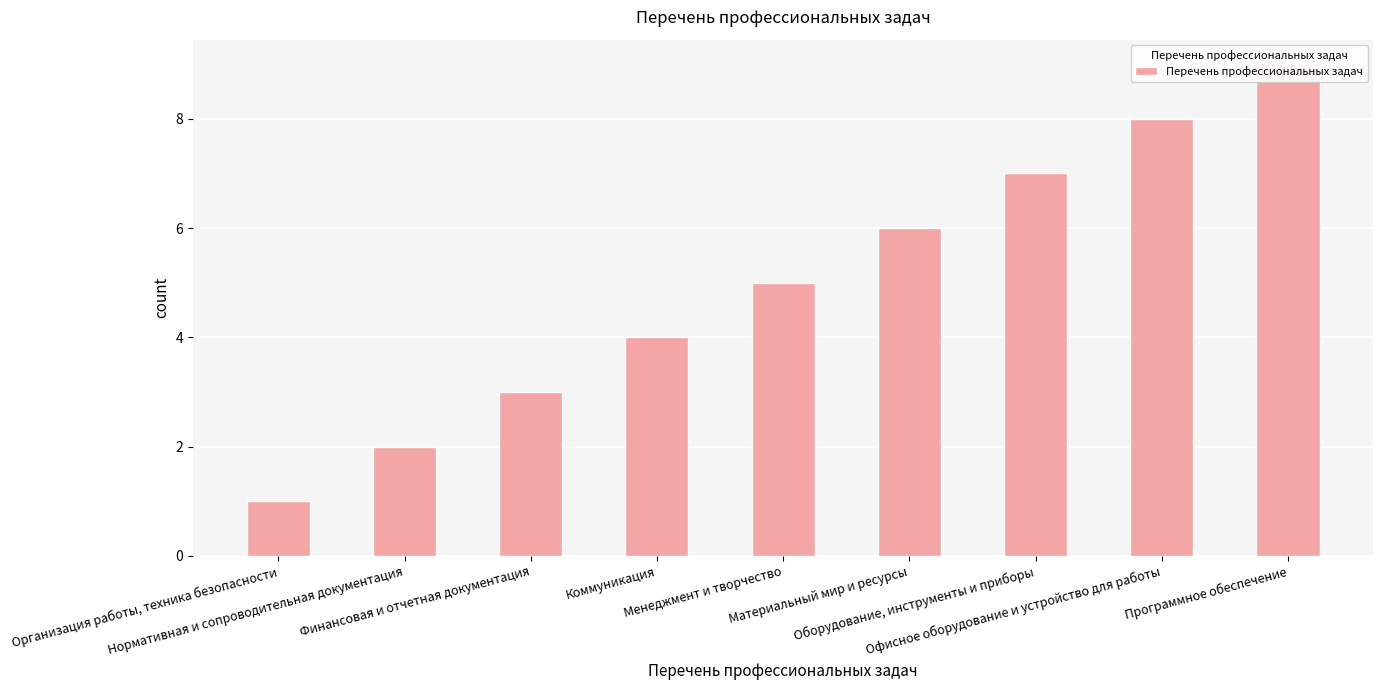

What is the approximate value at Организация работы, техника безопасности?

1